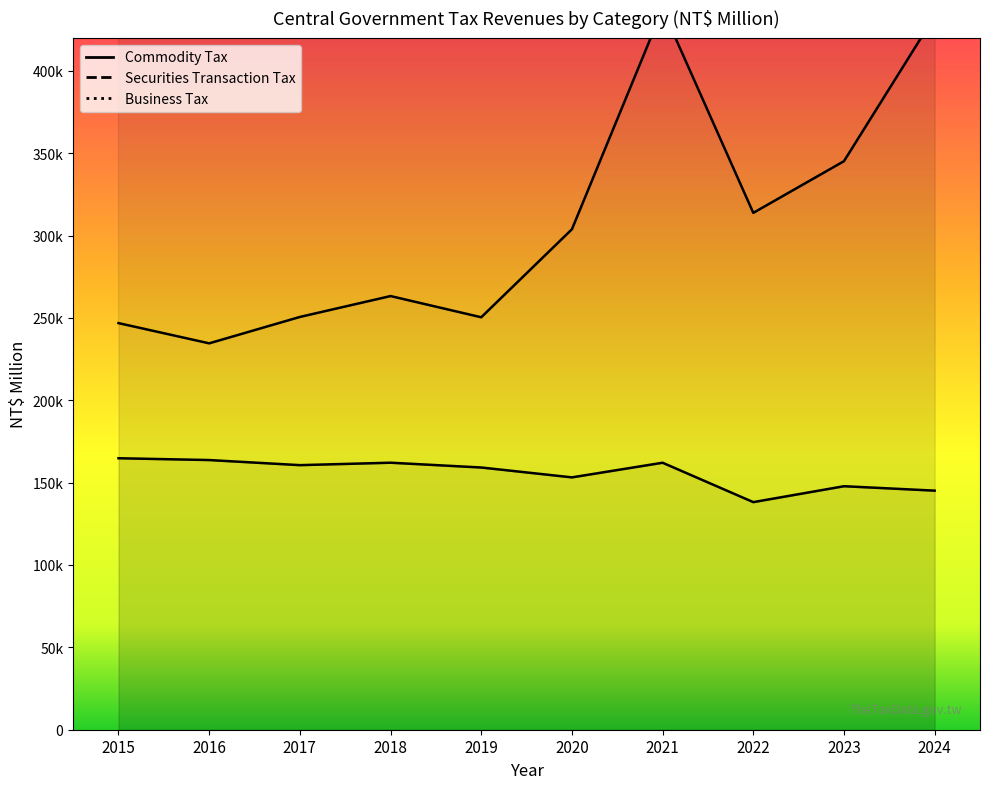

Reading right to left, extract all data points from this chart.

Commodity Tax: 145142	147829	138171	162084	153201	159190	162100	160621	163716	164818
Securities Transaction Tax: 433205	345165	313775	437477	303833	250395	263271	250588	234571	246851